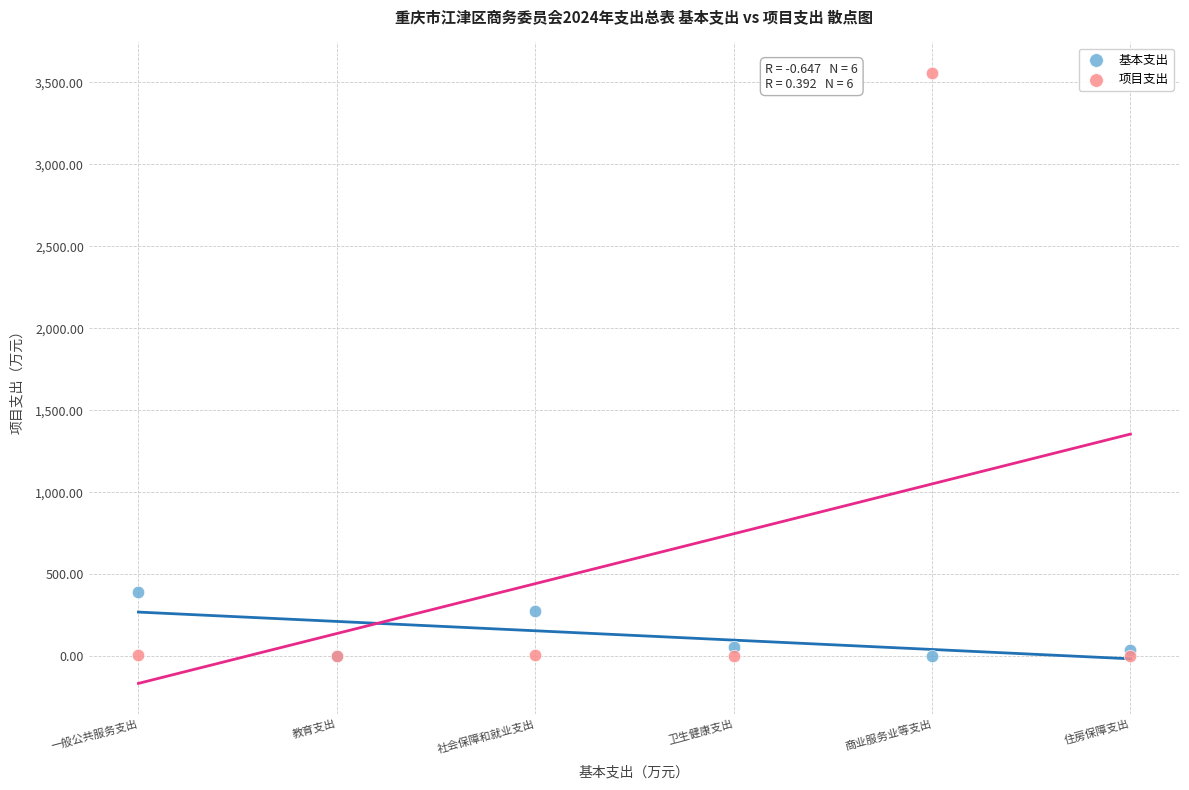

What are all the series names shown in the legend?

基本支出, 项目支出